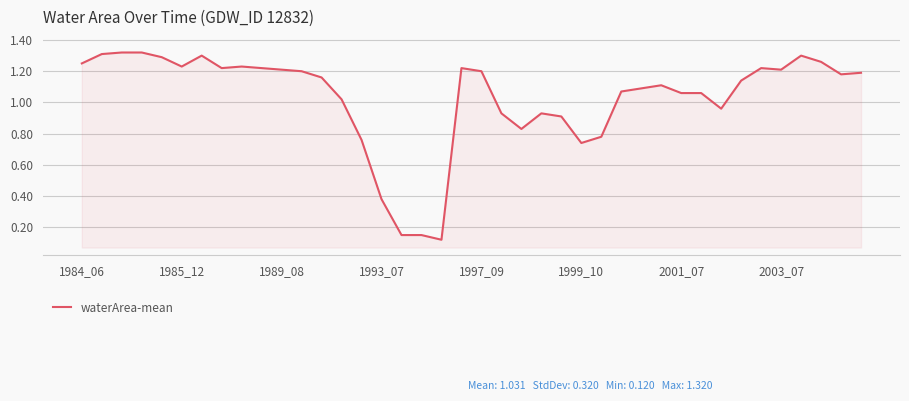

Count the number of categories in the chart.

40